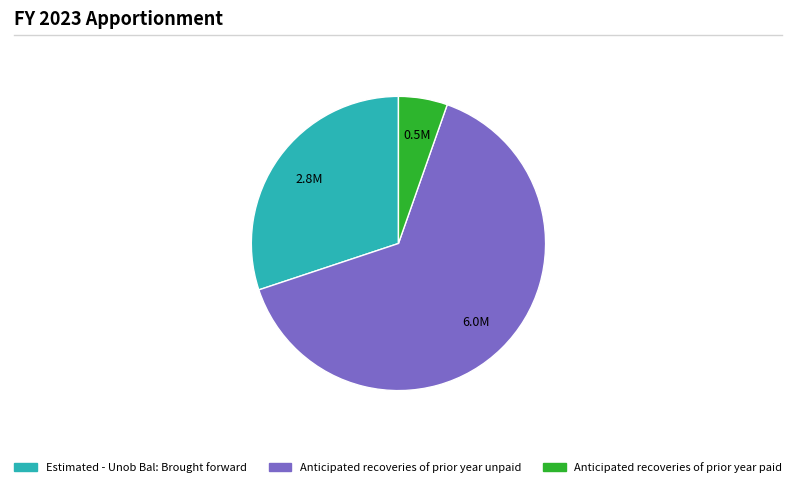

Rank the categories by value from lowest to highest.

Anticipated recoveries of prior year paid, Estimated - Unob Bal: Brought forward, Anticipated recoveries of prior year unpaid